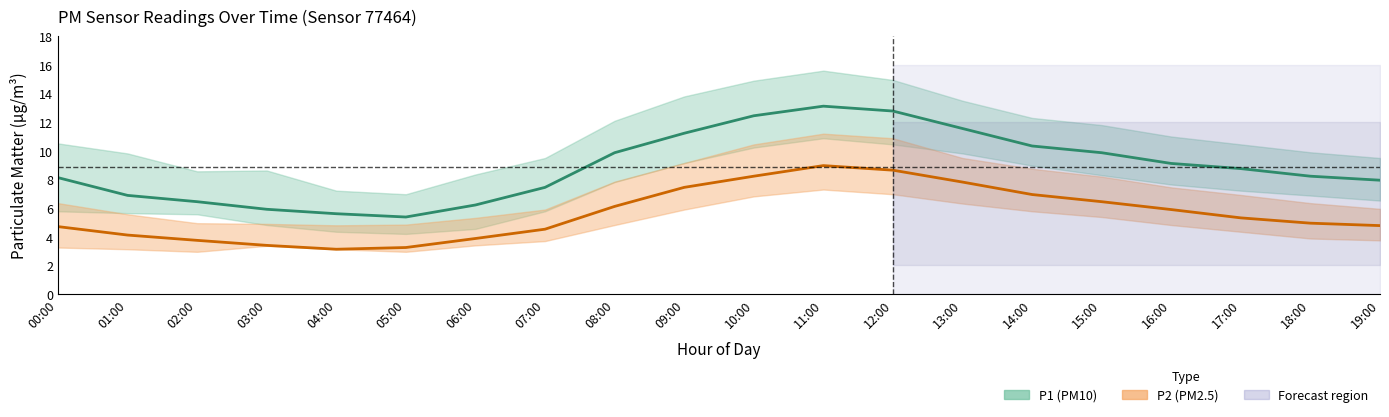

Where is the first local maximum for P1 (PM10)?

11:00